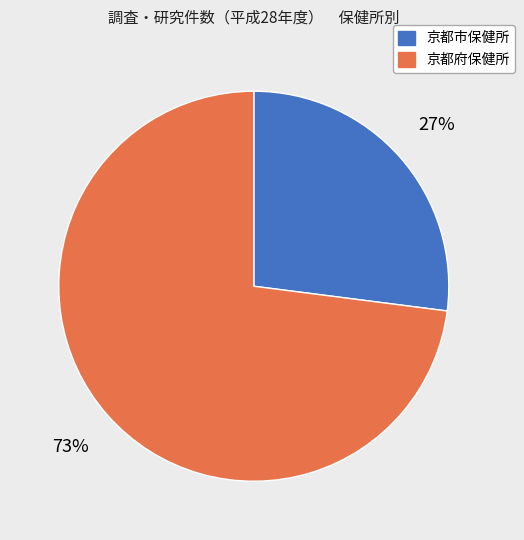

Does 京都市保健所 account for over 50% of the chart?

No